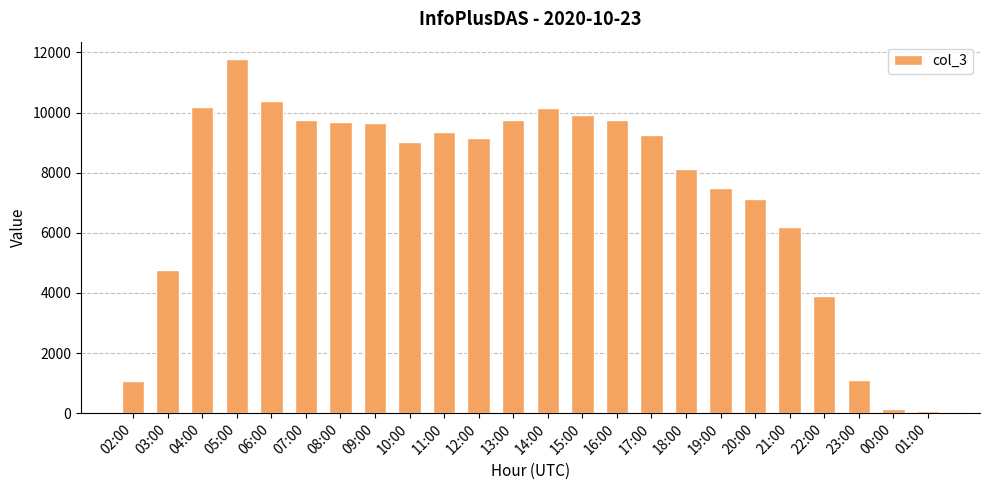

What is the greatest value displayed?

11771